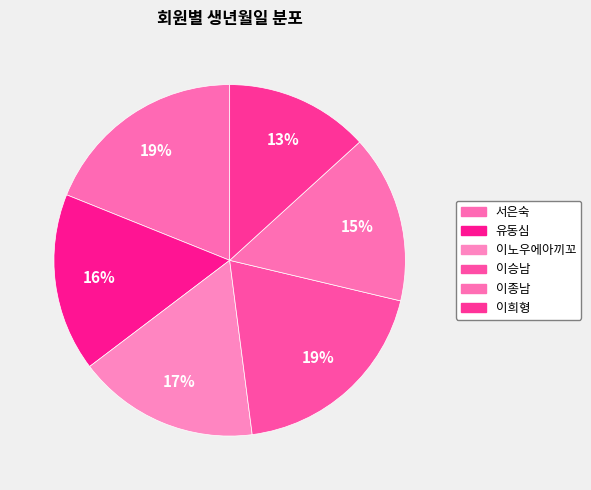

What percentage do 이종남 and 유동심 together represent?

31.9%